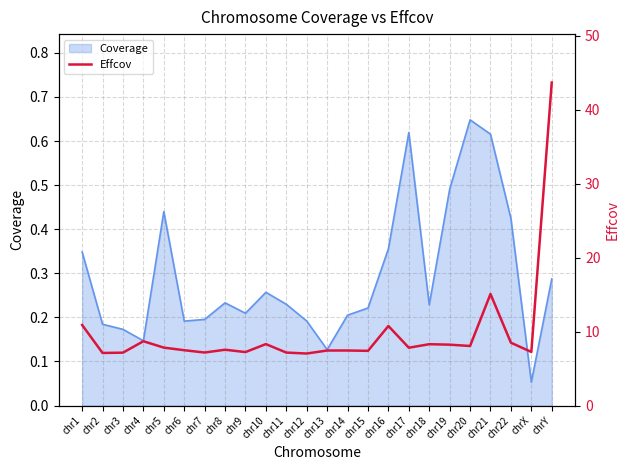

What is the label of the 7th point from the right?

chr18